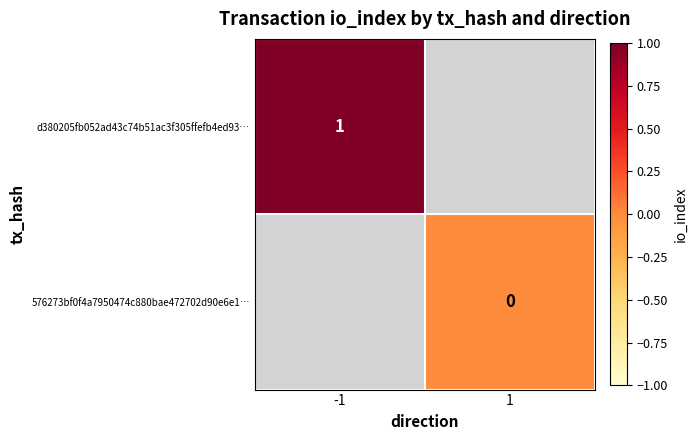

Is the value of d380205fb052ad43c74b51ac3f305ffefb4ed93… at -1 greater than the value of 576273bf0f4a7950474c880bae472702d90e6e1… at 1?

Yes